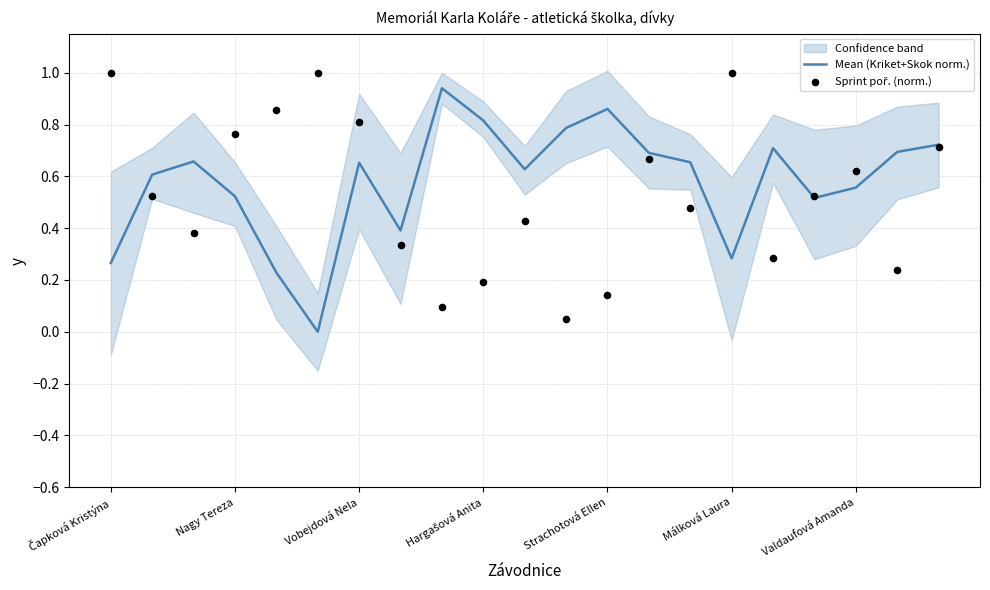

Which series reaches the minimum Y coordinate?

Mean (Kriket+Skok norm.)